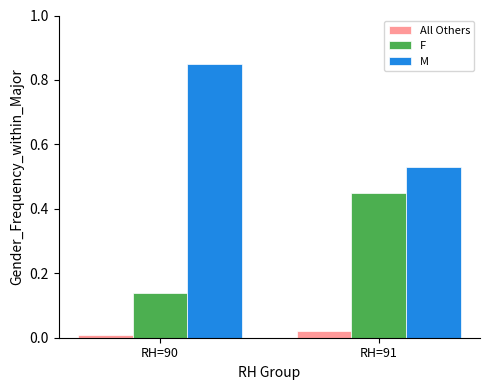

How many groups of bars are there?

2